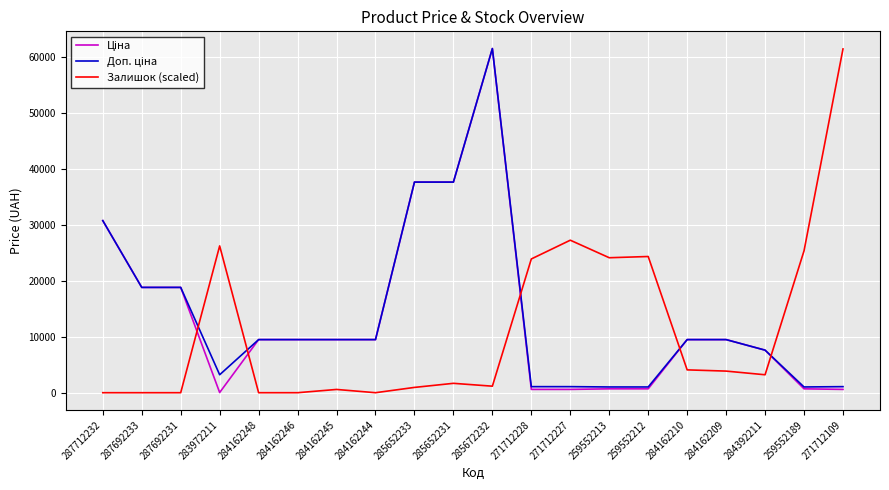

At which label is Залишок (scaled) closest to 30680?

271712227